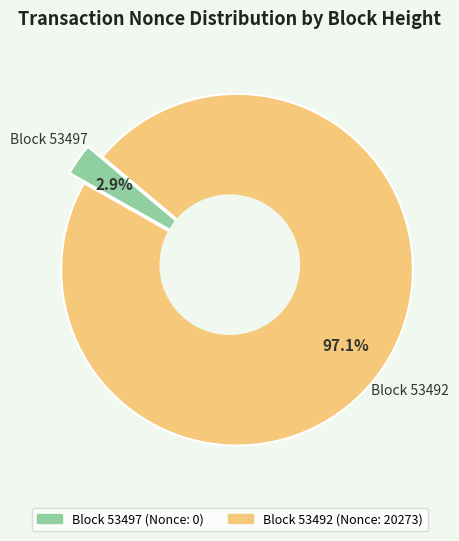

How many slices are in this pie chart?

2